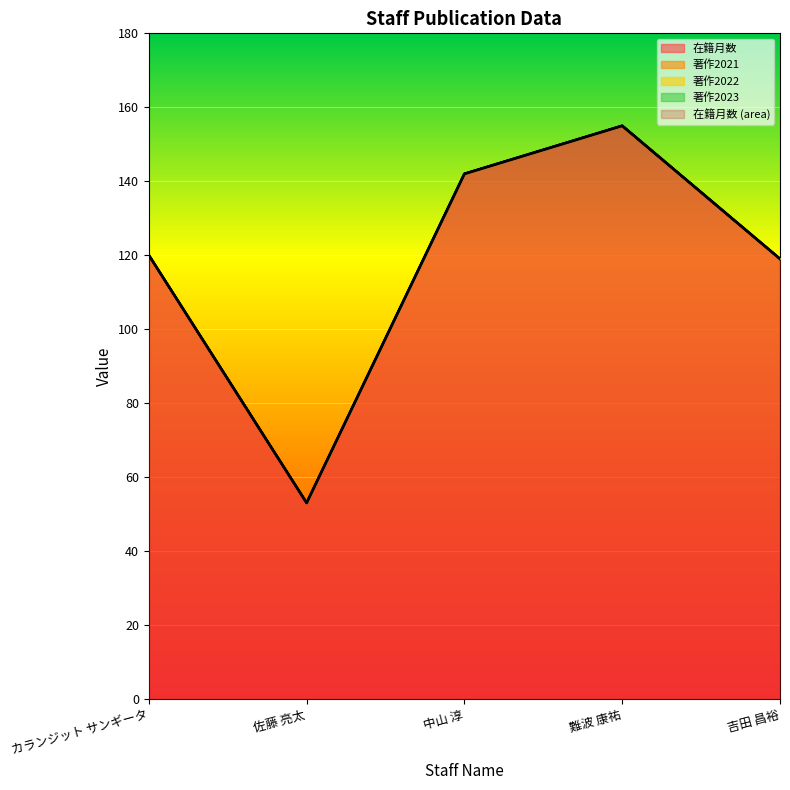

At 吉田 昌裕, list the series in order from smallest to largest.

著作2021, 著作2022, 著作2023, 在籍月数